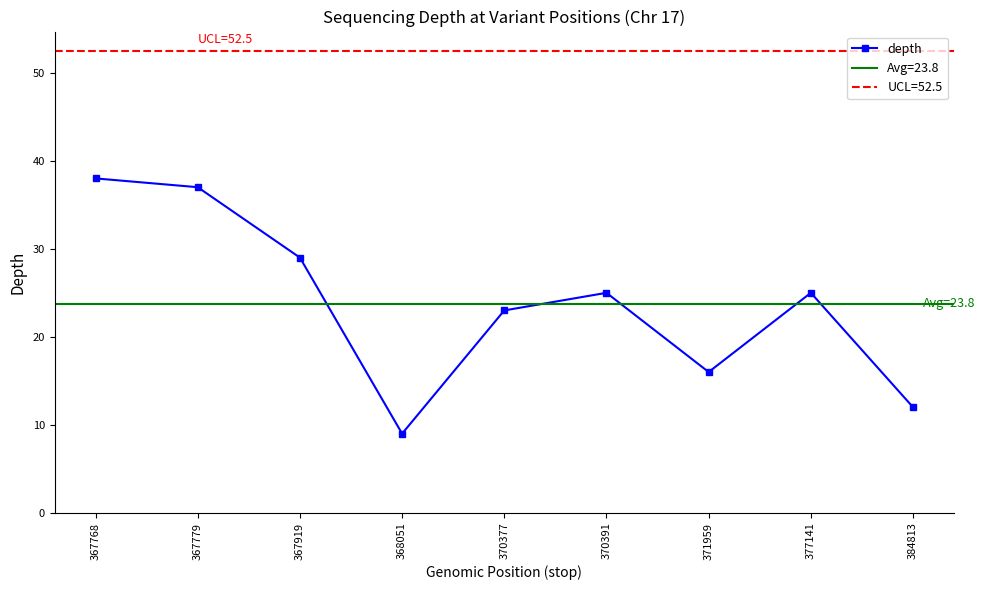

At which label does the data first exceed 25?

367768